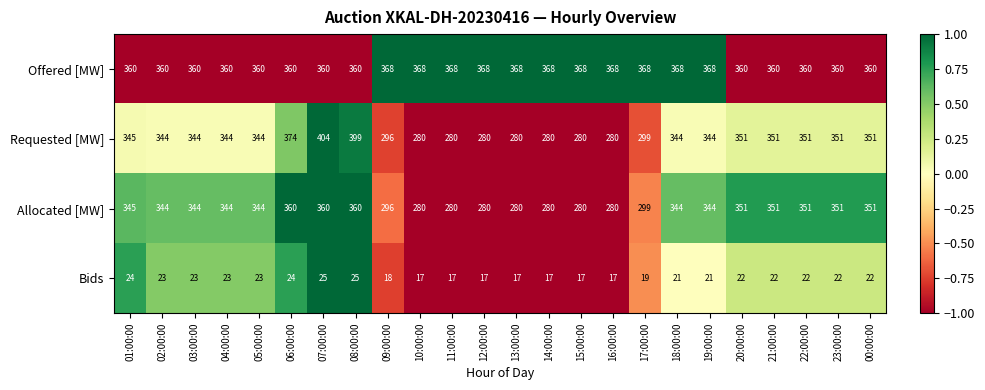

True or false: Bids has a value of 12 at 17:00:00.

False